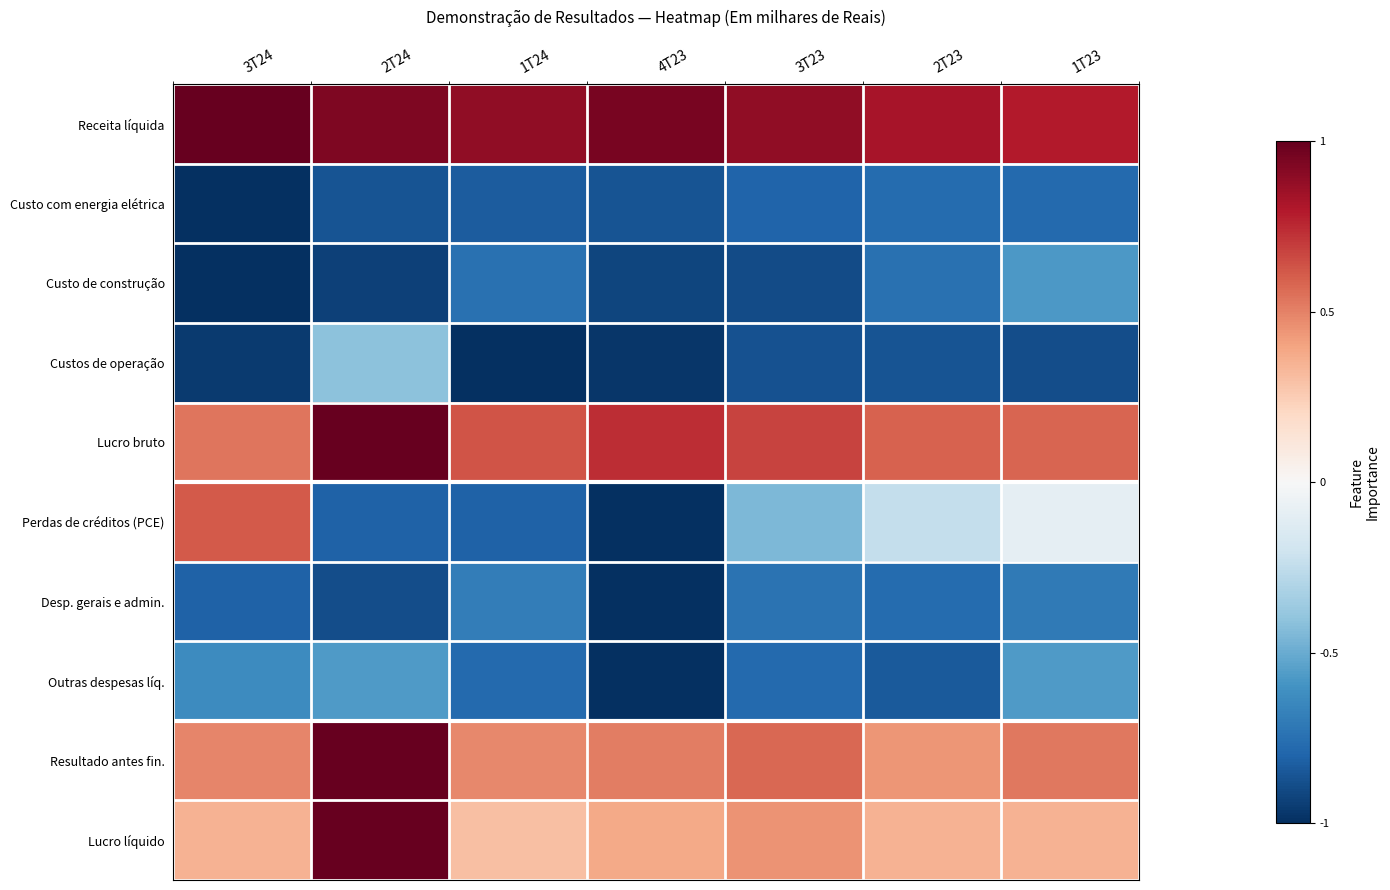

Which category has the highest value across all series?

3T24